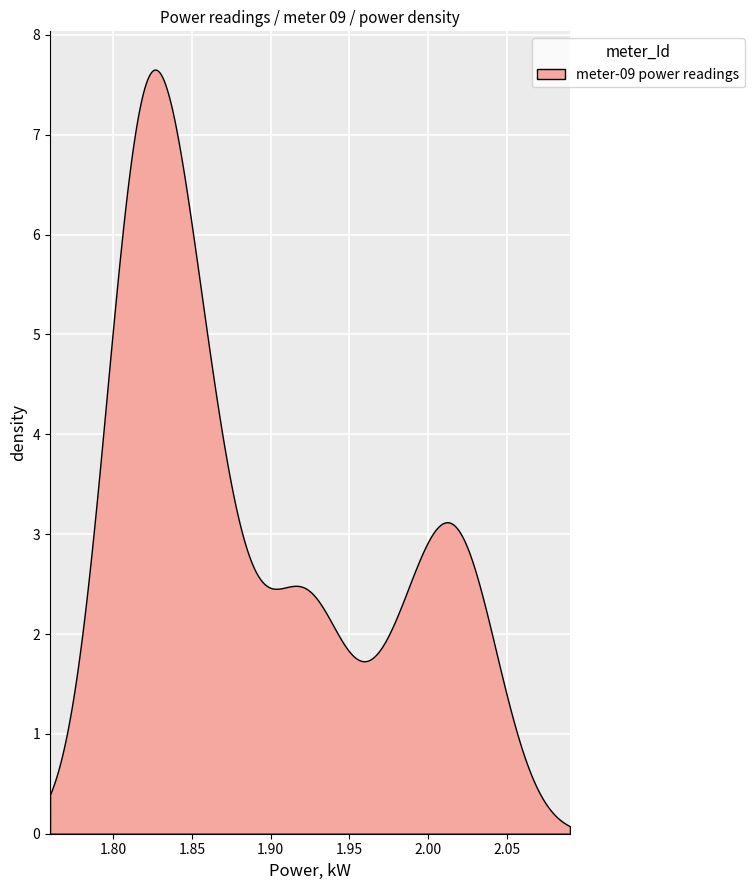

Read the value at 39.

1.9